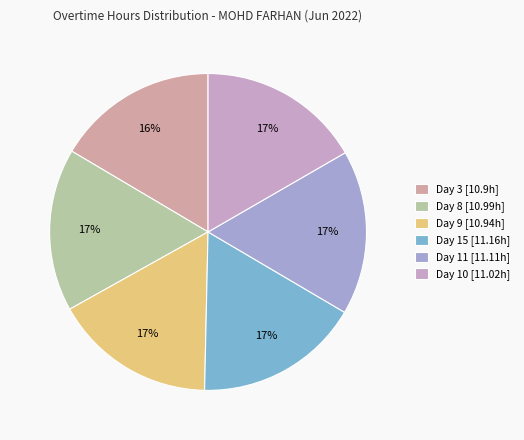

Is there a majority slice in this chart?

No